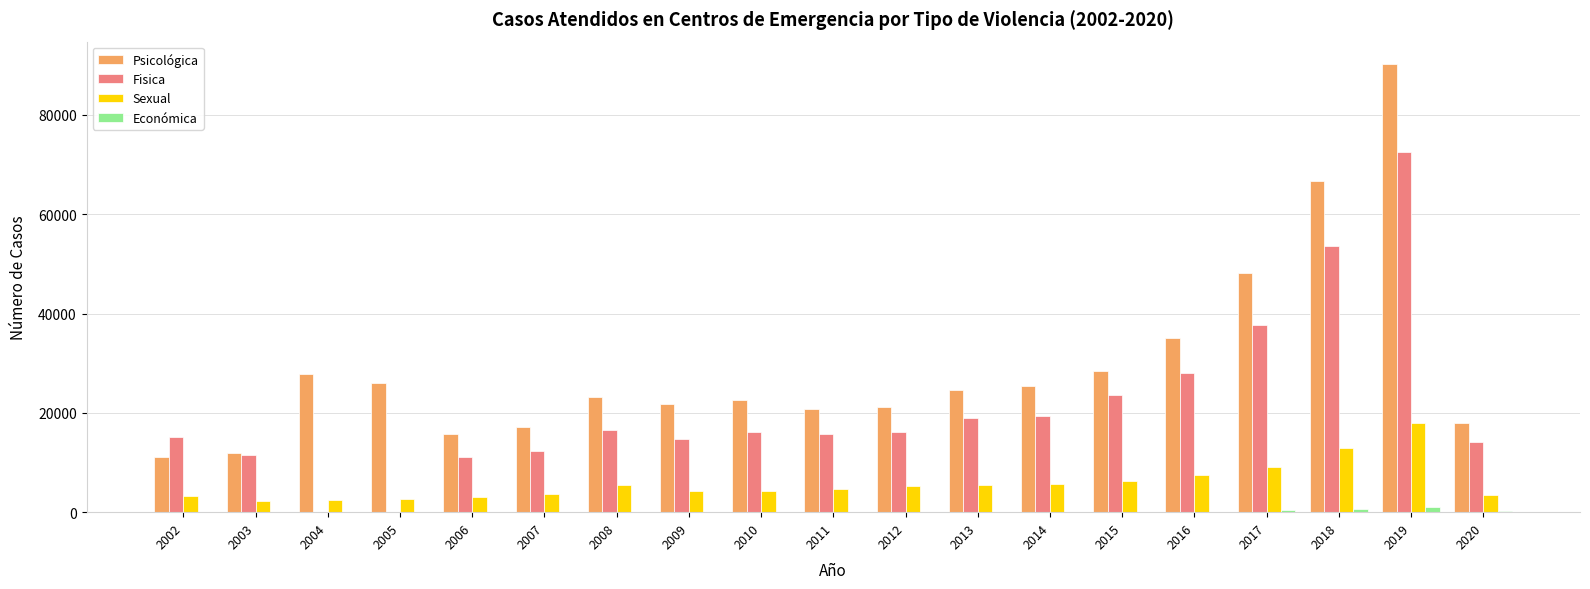

Does the chart contain stacked bars?

No